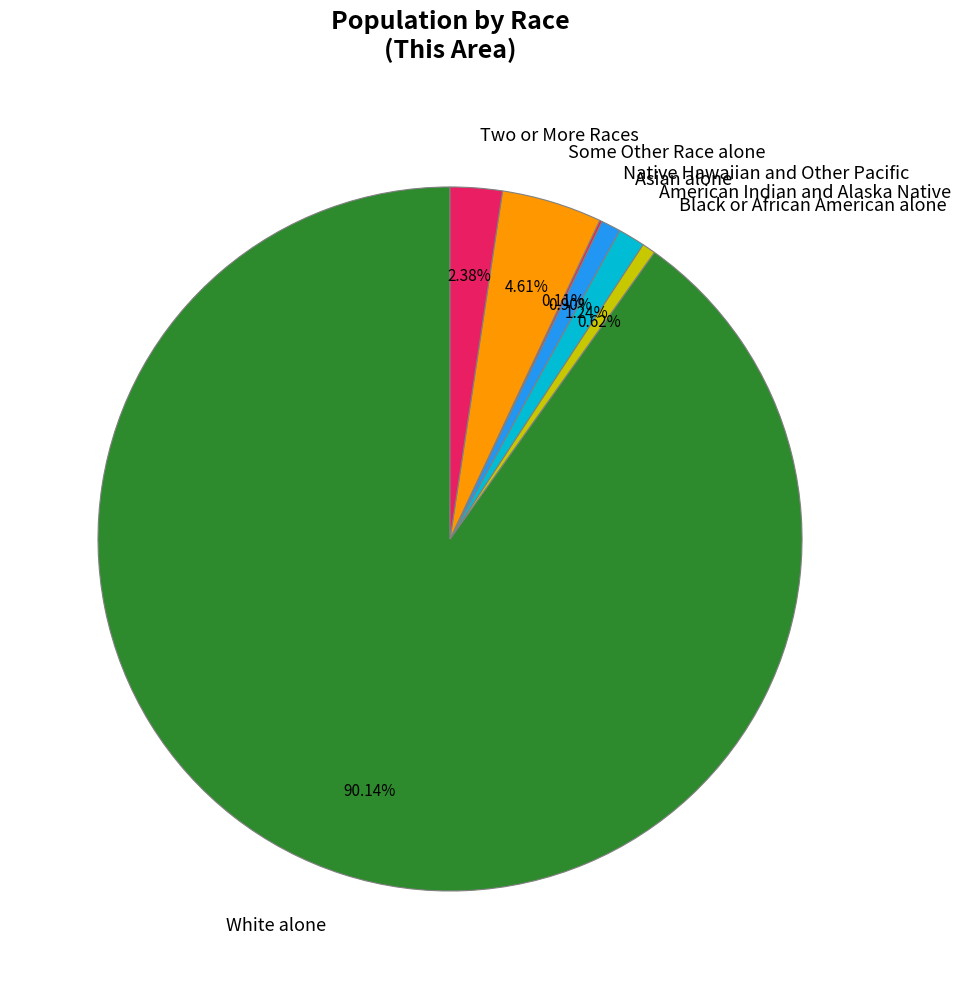

Which has a higher value, American Indian and Alaska Native or White alone?

White alone